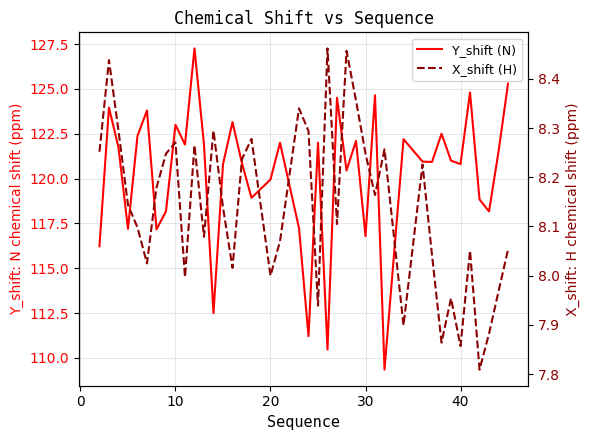

How many lines are shown in the chart?

2